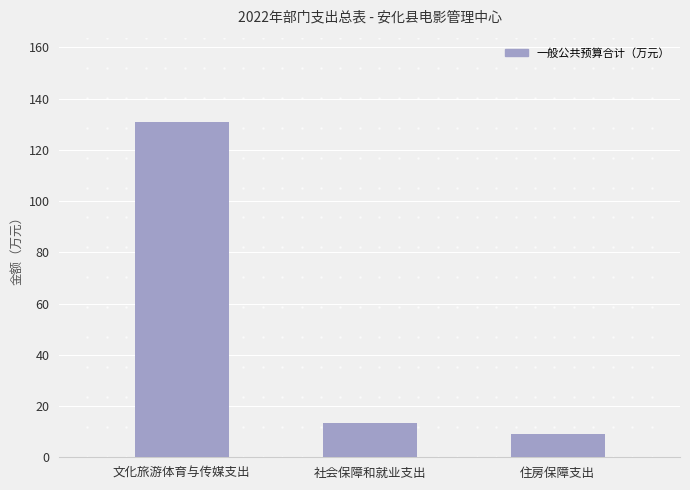

Is it true that the value at 住房保障支出 is 3.7?

False